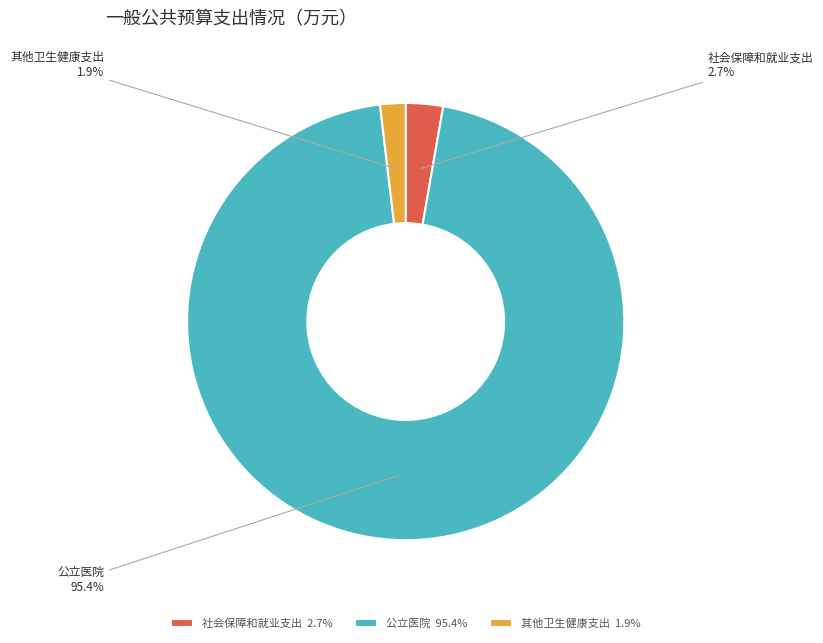

Do 公立医院 and 社会保障和就业支出 together represent more than half of the pie?

Yes